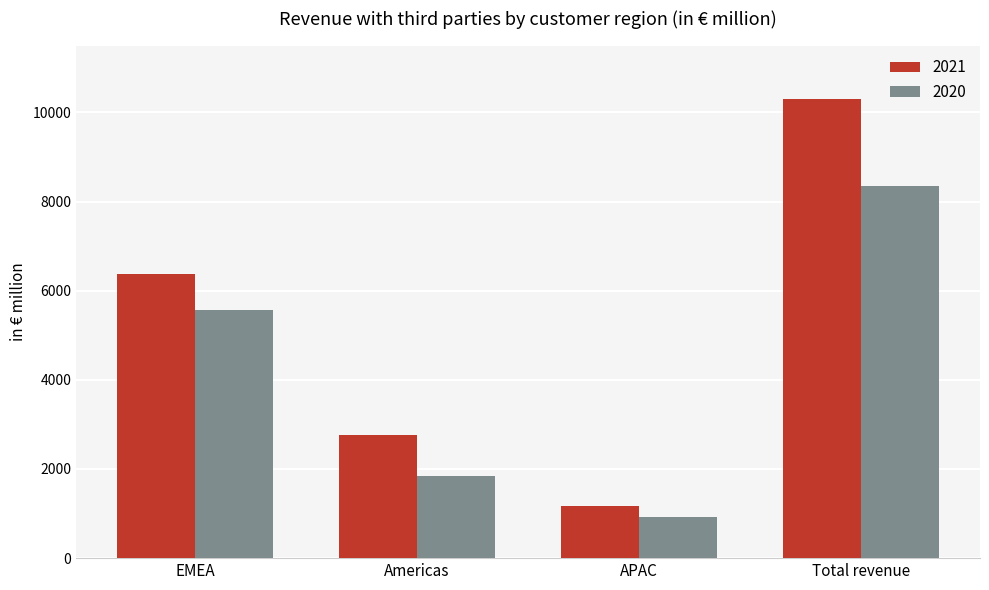

List the labels in order of 2020 value, largest first.

Total revenue, EMEA, Americas, APAC